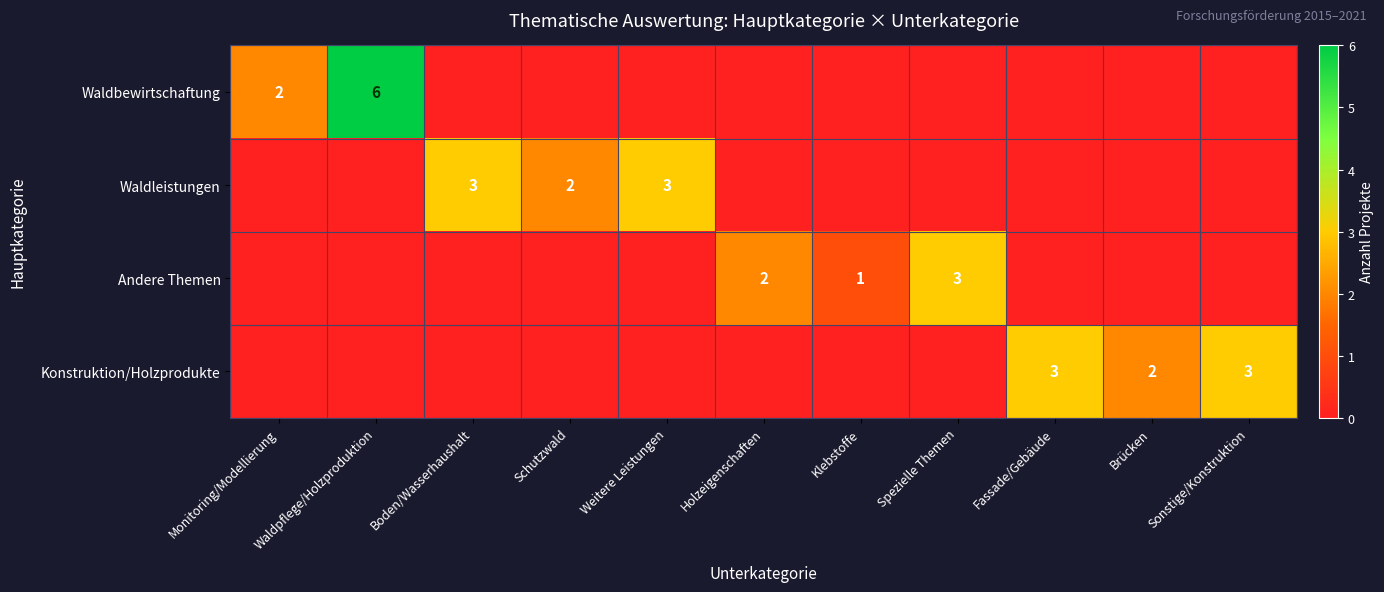

What is the spread (max minus min) of values at Sonstige/Konstruktion?

3